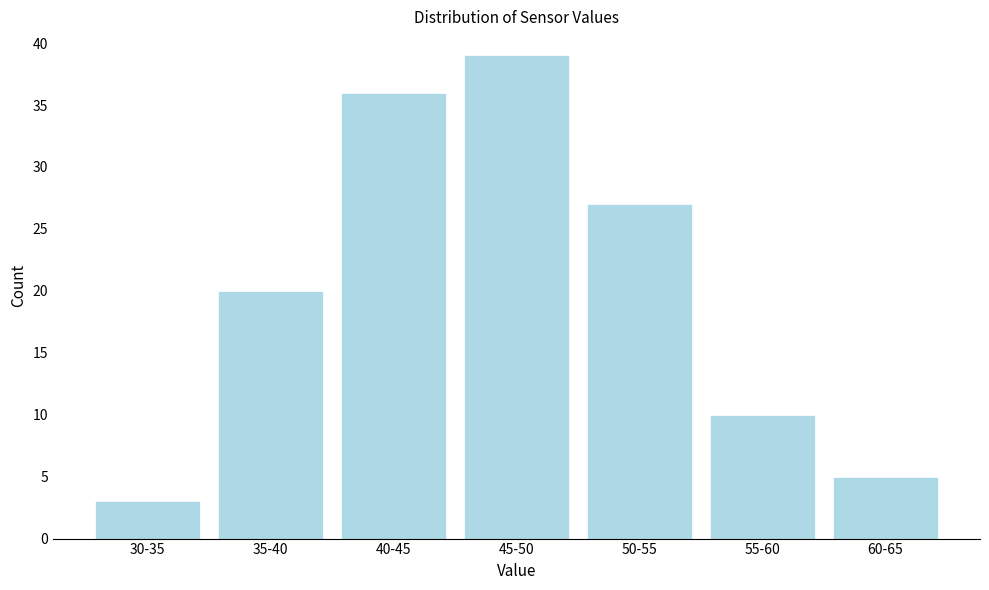

Reading left to right, what are all the values shown in this chart?

3	20	36	39	27	10	5